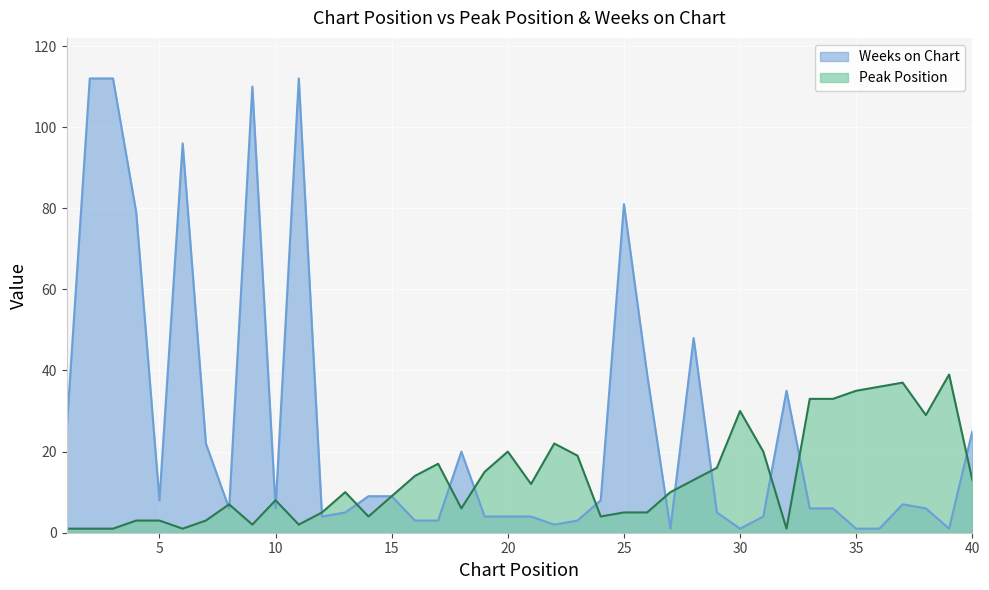

Which series has the widest spread of values?

Weeks on Chart